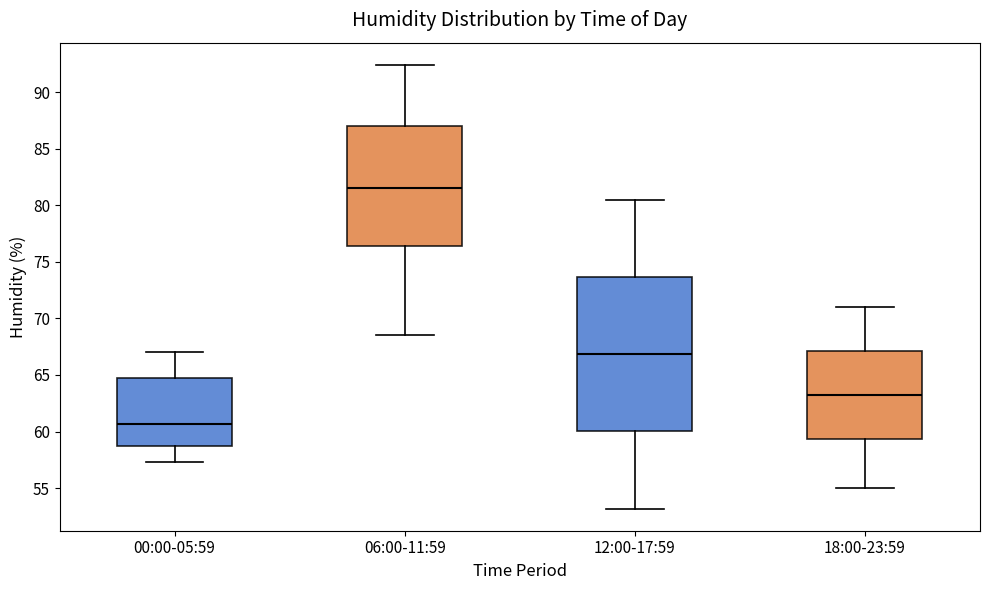

Reading left to right, read every box against the y-axis: the position of its median line, the range the box covers, and the ends of its whiskers. The values are not printed on the chart, so give them approximately, as read against the axis.

00:00-05:59: median 60.5, box 58.5 to 65.0, whiskers 57.5 to 67.0
06:00-11:59: median 81.5, box 76.5 to 87.0, whiskers 68.5 to 92.5
12:00-17:59: median 67.0, box 60.0 to 73.5, whiskers 53.0 to 80.5
18:00-23:59: median 63.0, box 59.5 to 67.0, whiskers 55.0 to 71.0